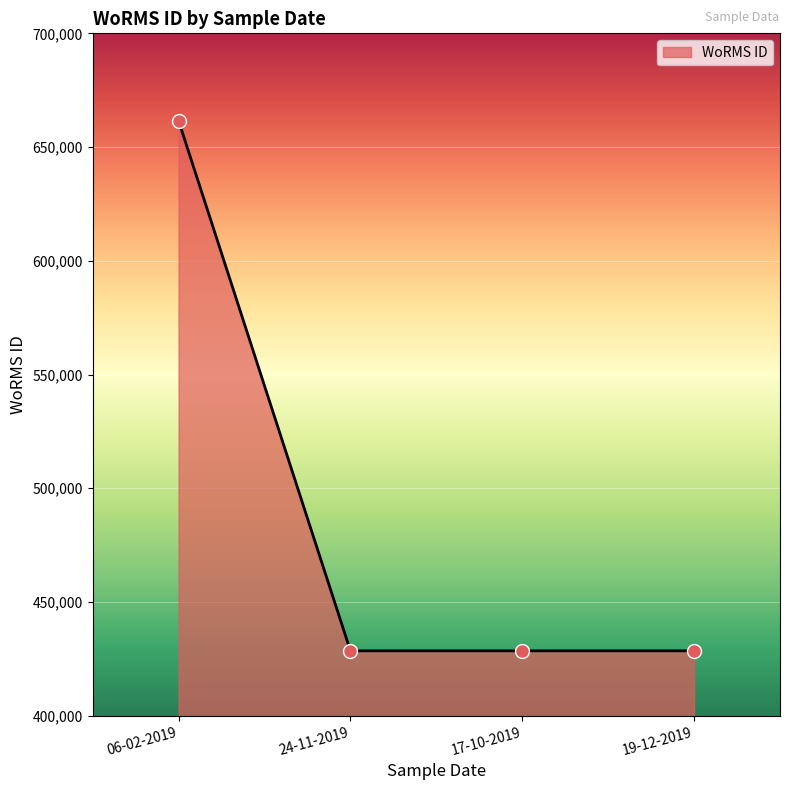

What is the ratio of the value at 06-02-2019 to the value at 24-11-2019?

1.5